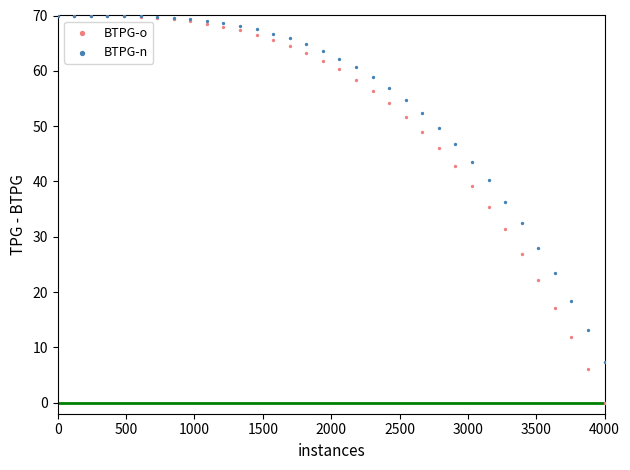

What are all the series names shown in the legend?

BTPG-o, BTPG-n